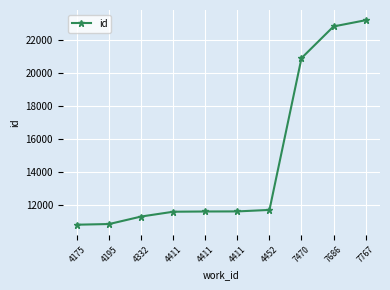

Is this an area chart (filled region under the line)?

No